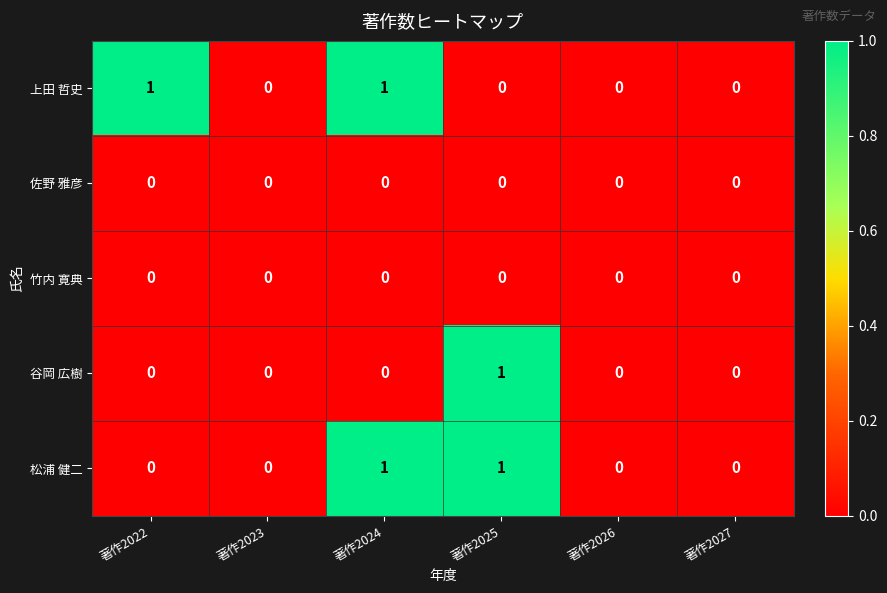

How many categories are shown in the chart?

6